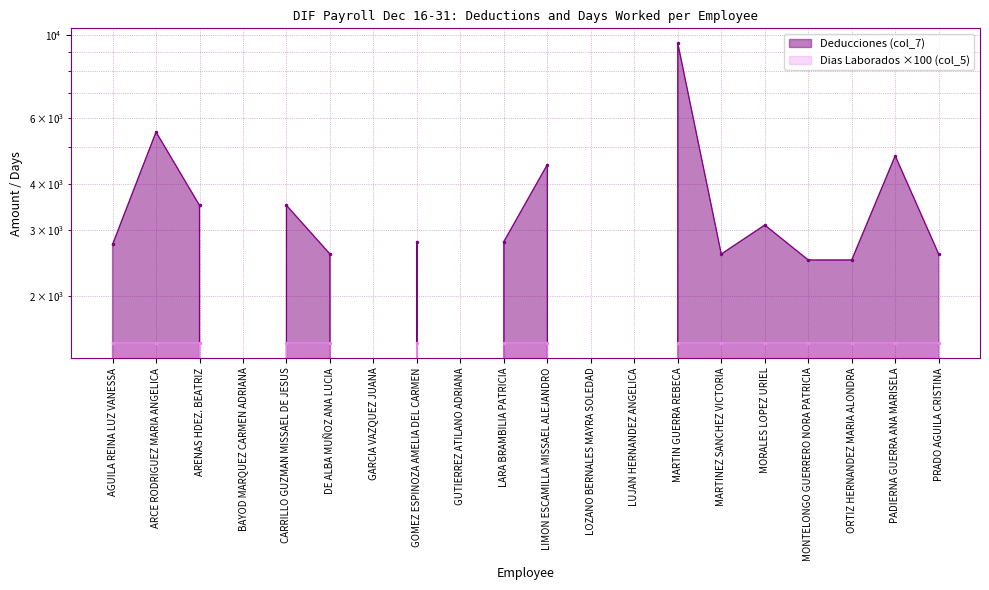

At which label does Dias Laborados (col_5) reach its peak?

AGUILA REINA LUZ VANESSA